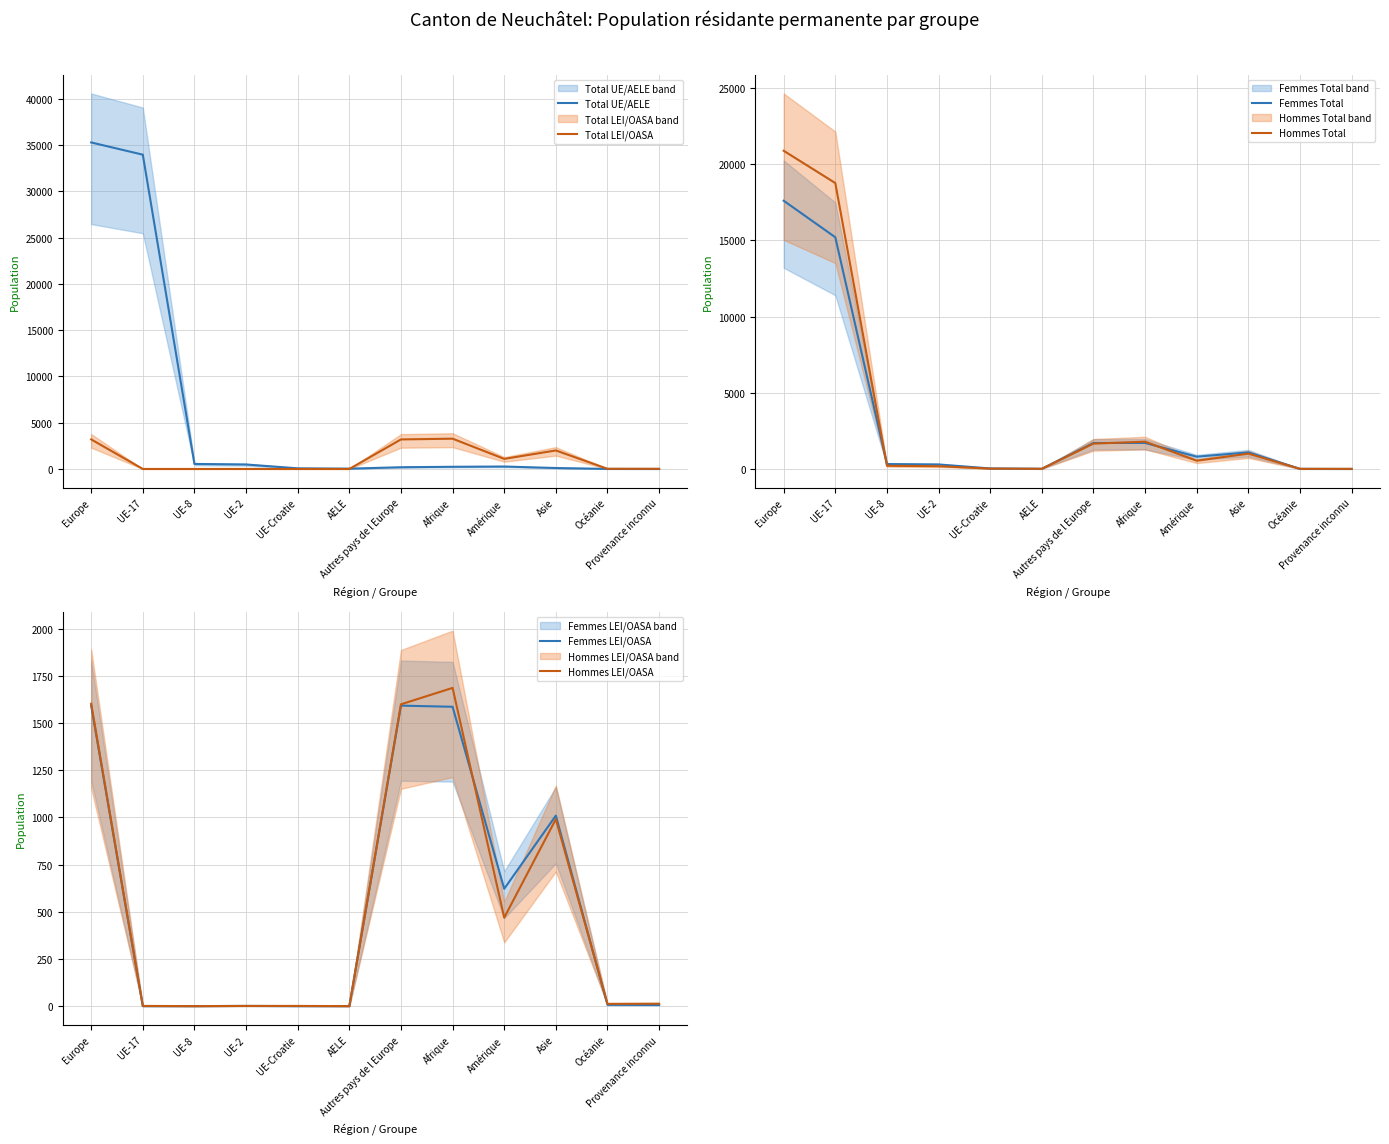

Where is the first local minimum for Total UE/AELE?

AELE